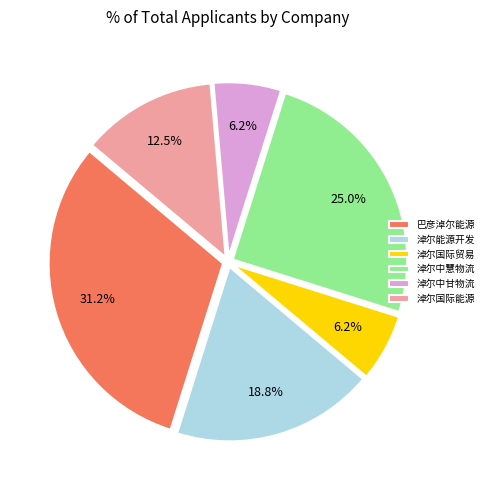

Which category has the biggest portion of the pie?

巴彦淖尔能源